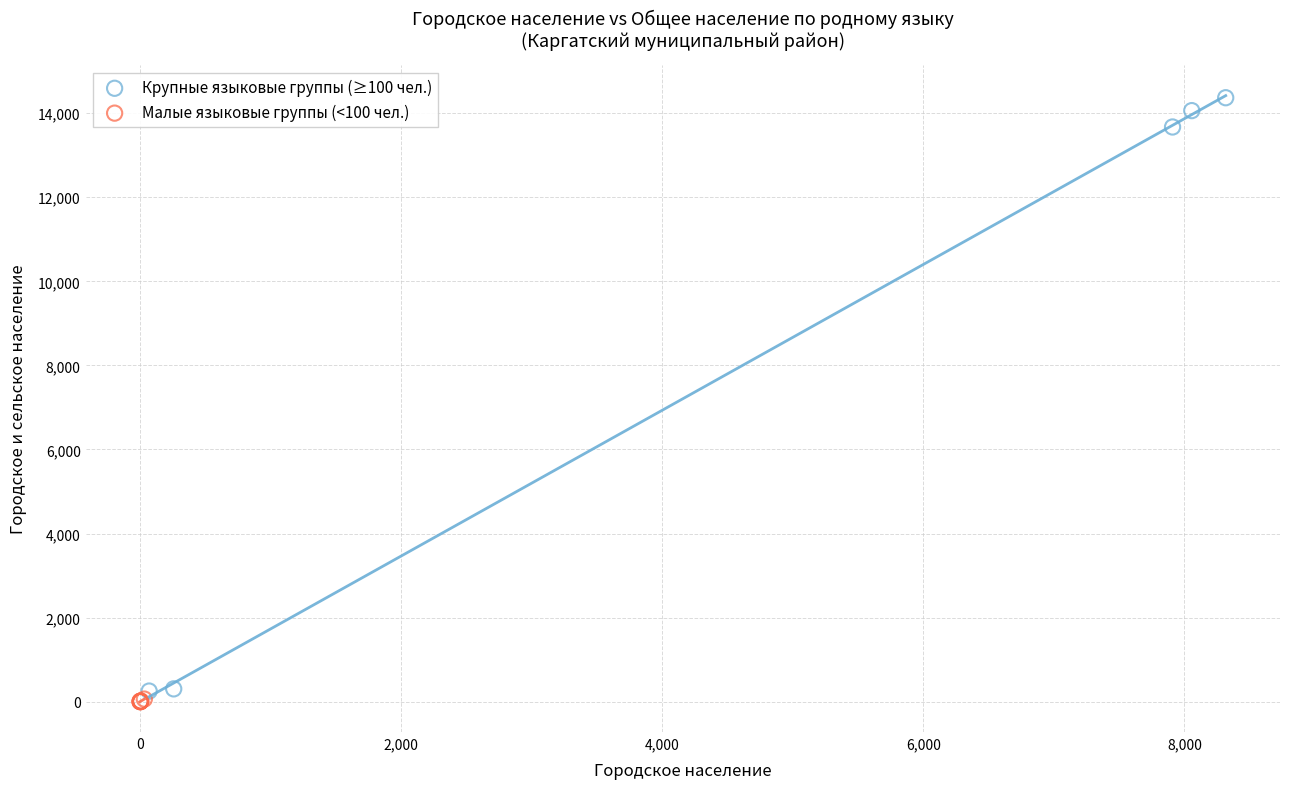

Which series contains the highest Y value?

Крупные языковые группы (≥100 чел.)